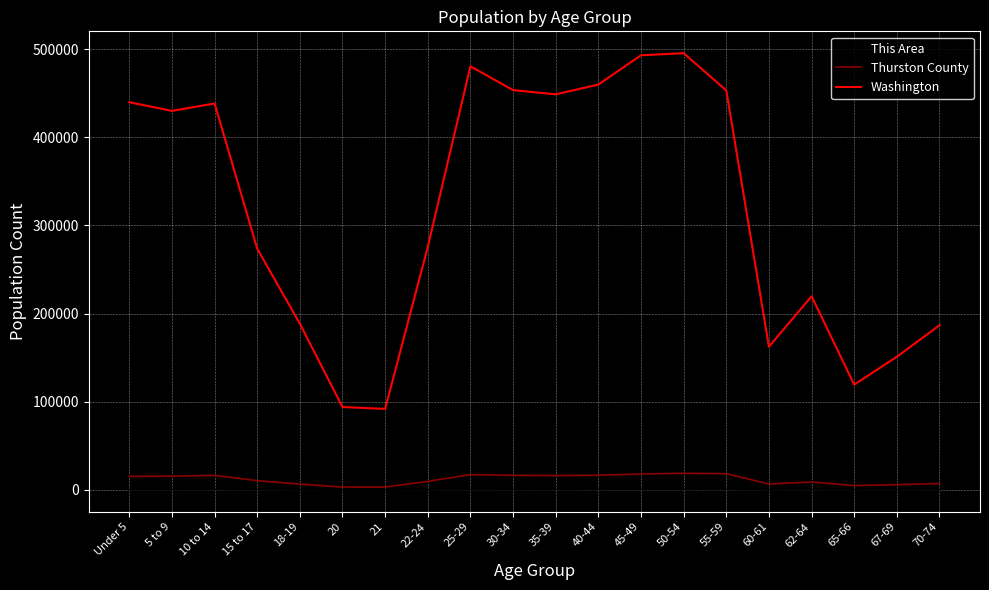

Count the number of data series in this chart.

3